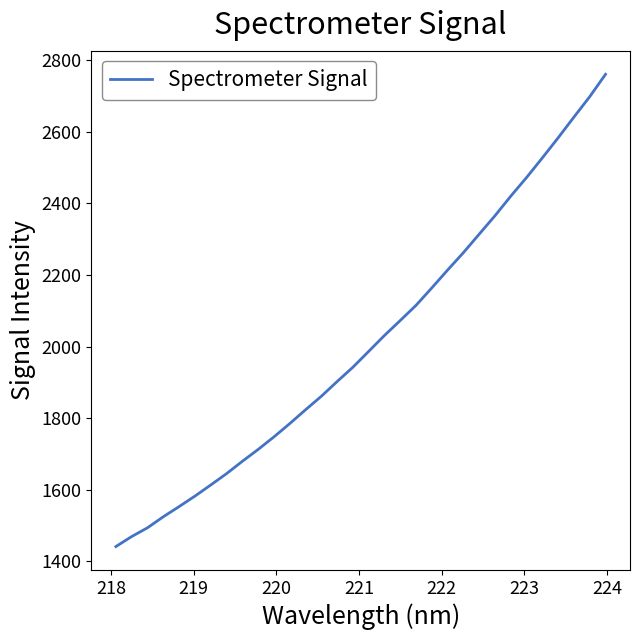

What is the difference between the maximum and minimum values?

1319.7